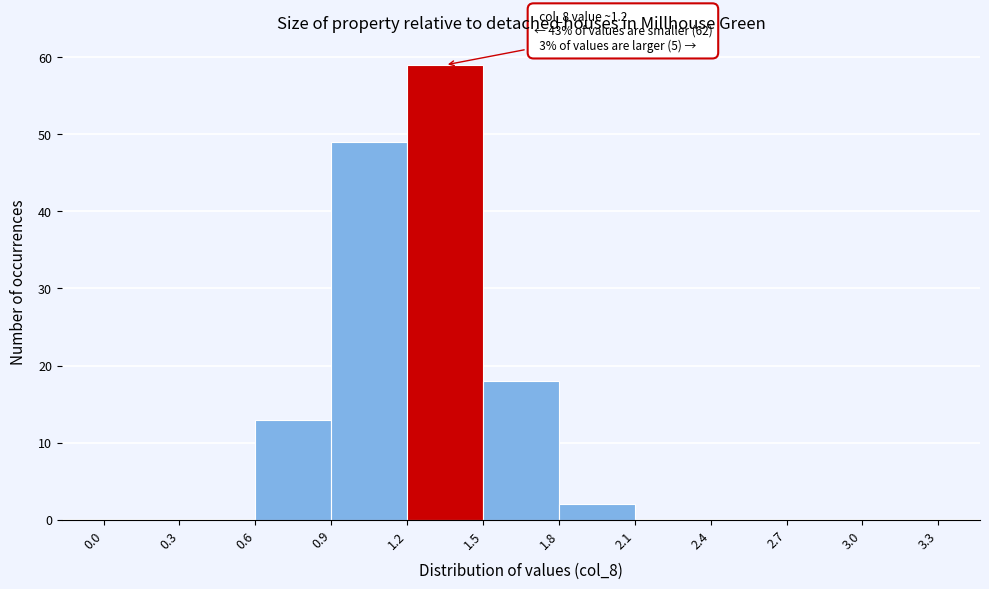

Which range on the x-axis has the tallest bar?

1.2 to 1.5